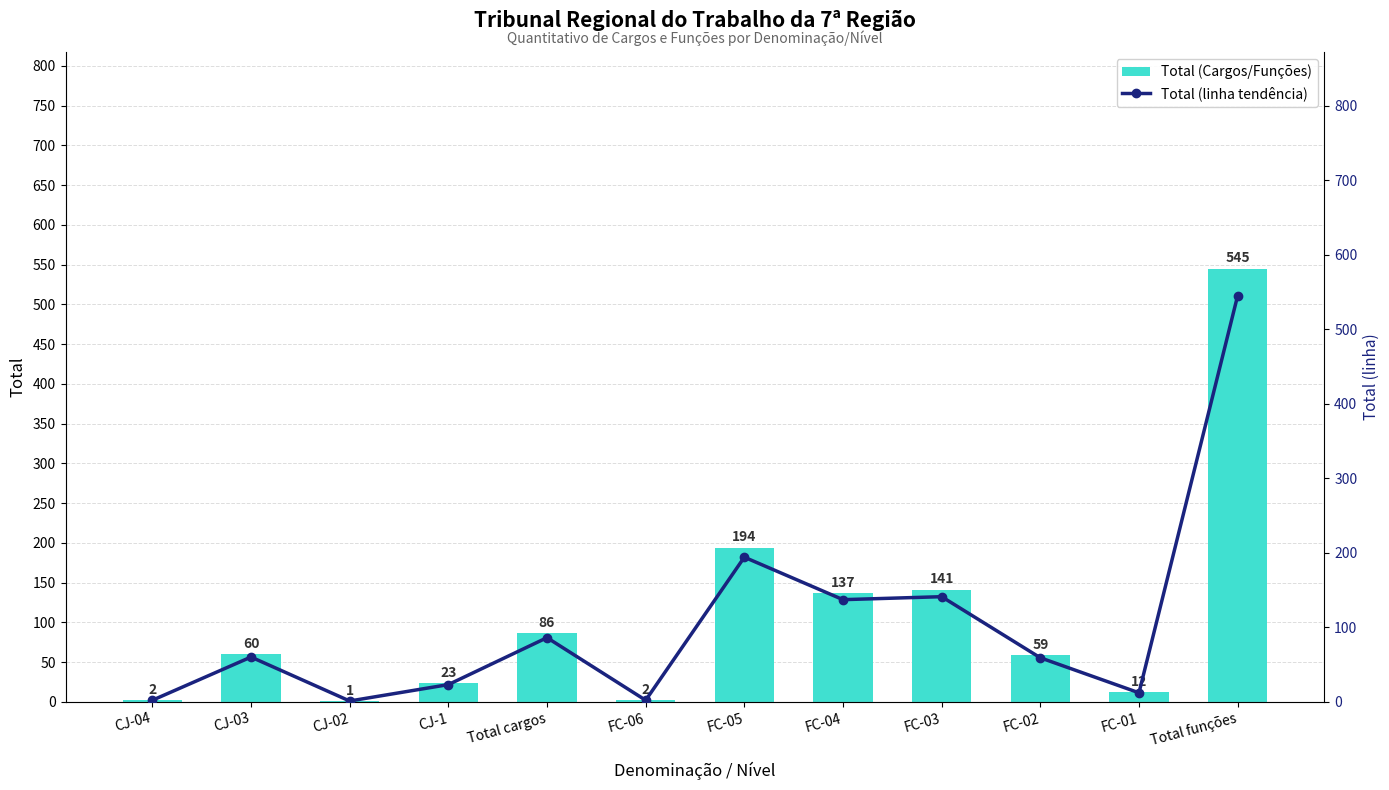

Reading left to right, what are all the values shown in this chart?

Total (Cargos/Funções): CJ-04=2	CJ-03=60	CJ-02=1	CJ-1=23	Total cargos=86	FC-06=2	FC-05=194	FC-04=137	FC-03=141	FC-02=59	FC-01=12	Total funções=545
Total (linha tendência): CJ-04=2	CJ-03=60	CJ-02=1	CJ-1=23	Total cargos=86	FC-06=2	FC-05=194	FC-04=137	FC-03=141	FC-02=59	FC-01=12	Total funções=545